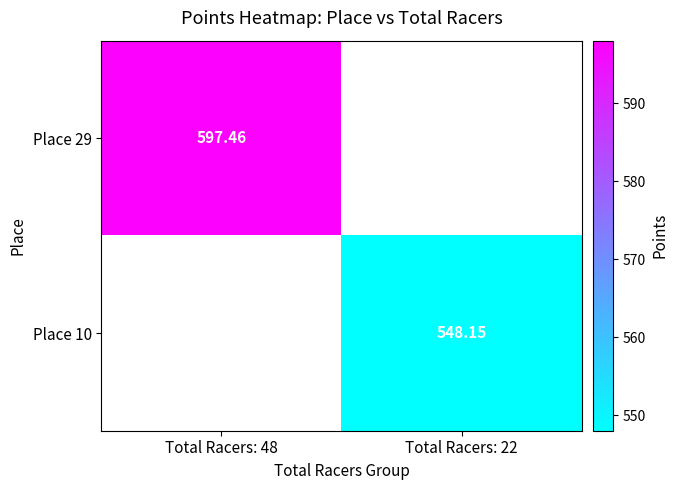

Between Total Racers: 22 and Total Racers: 48, which is larger?

Total Racers: 48